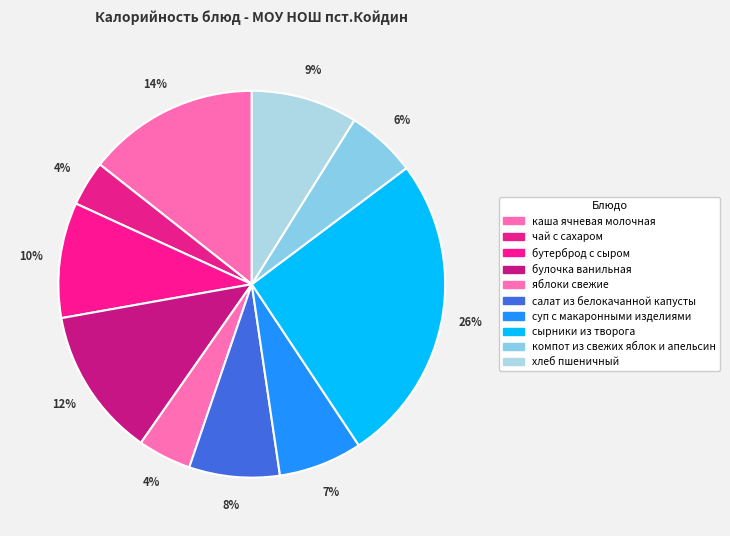

Count the number of slices in the pie.

10